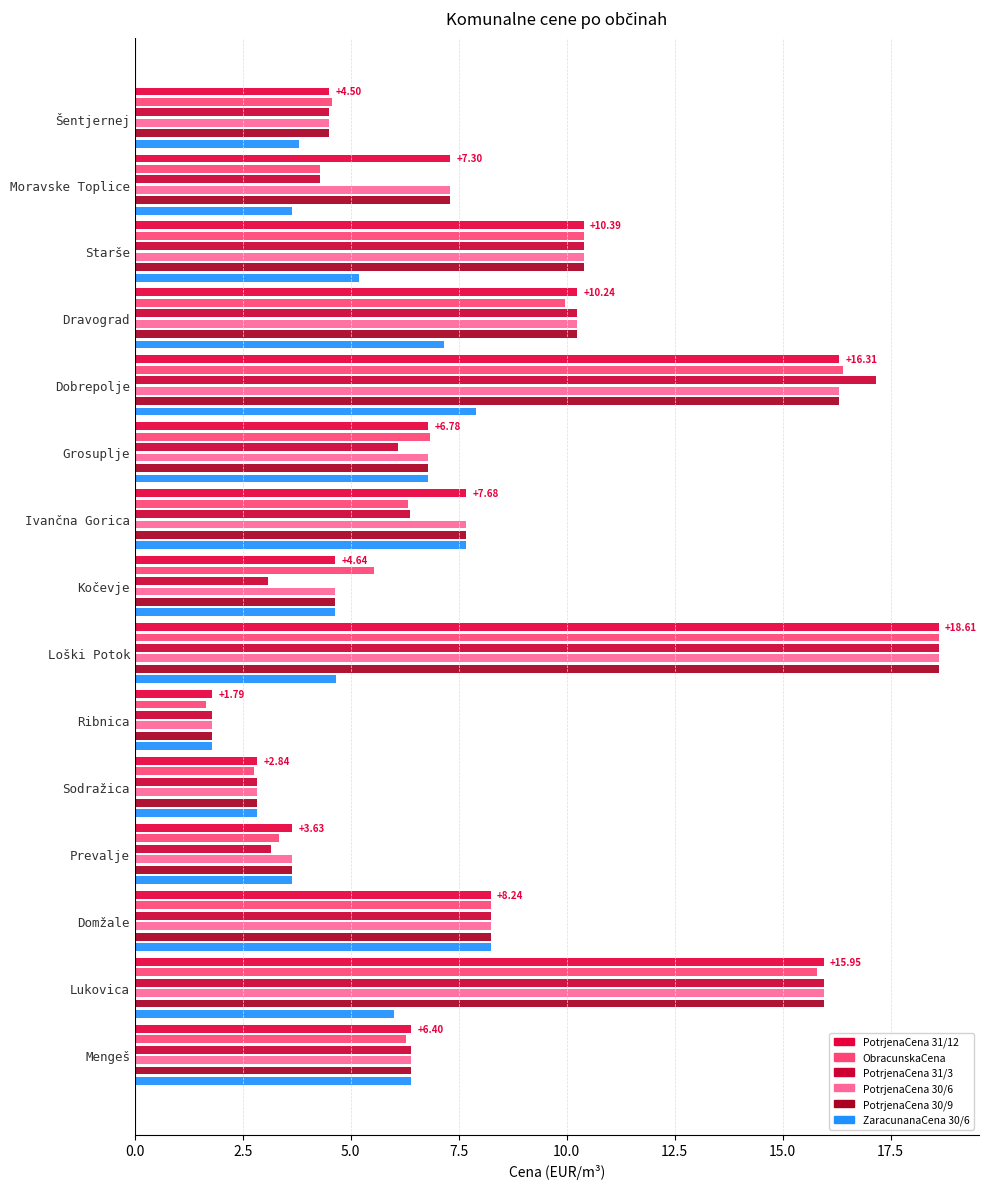

How many data points in ZaracunanaCenaJavnaInfrastruktura306 are less than 5?

7